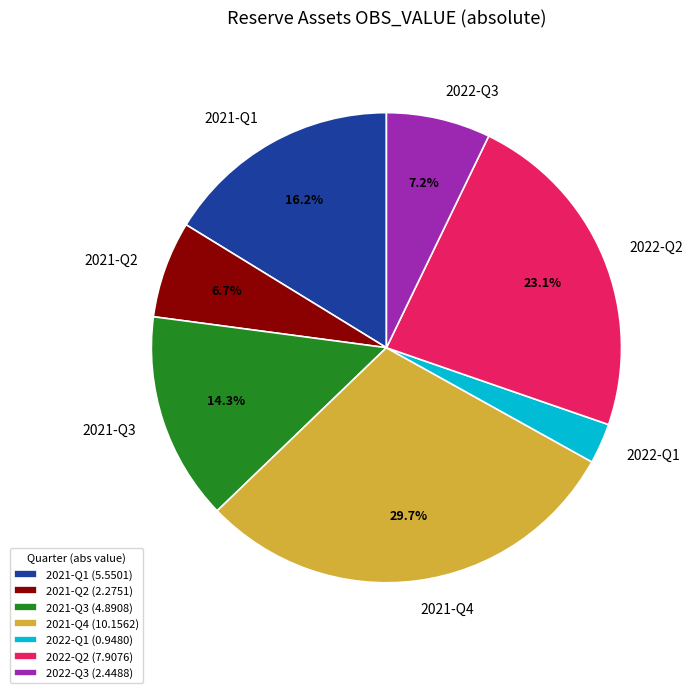

To the nearest percent, what percentage of the pie is 2022-Q2?

23%